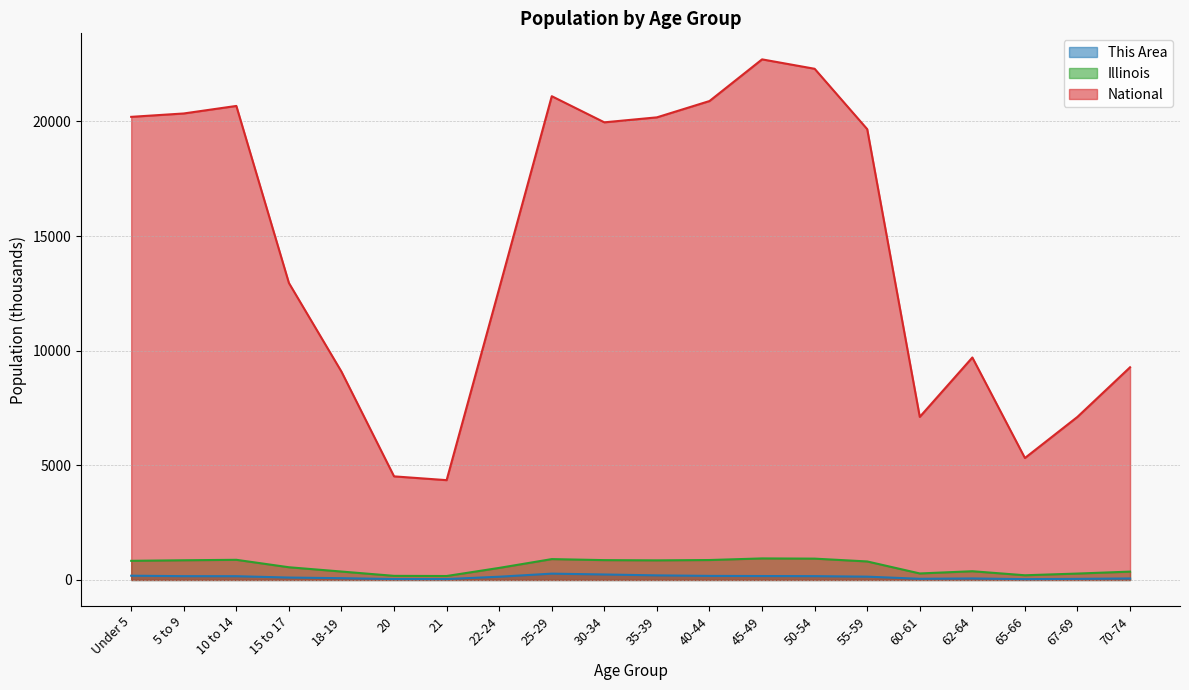

What is the value of the This Area point at the 8th from the left?

141.8